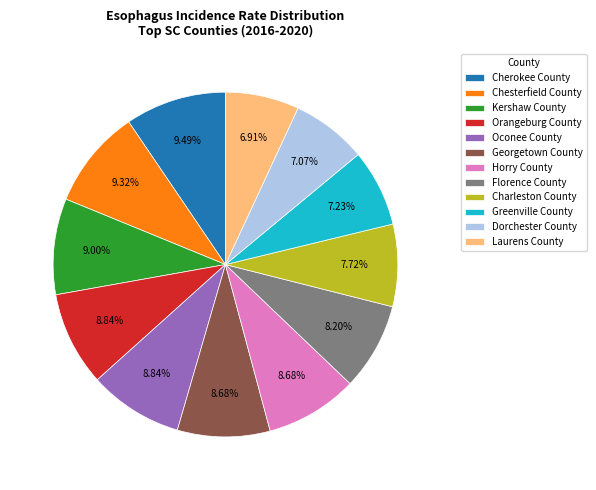

Is Horry County the majority of the pie?

No